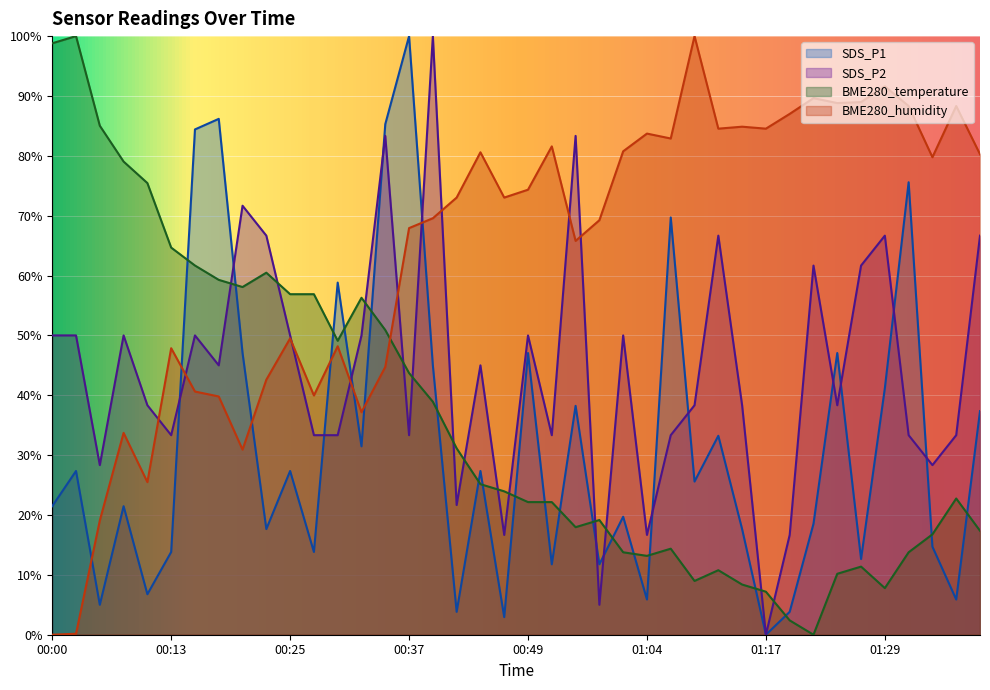

Where is the first local minimum for BME280_humidity?

00:10